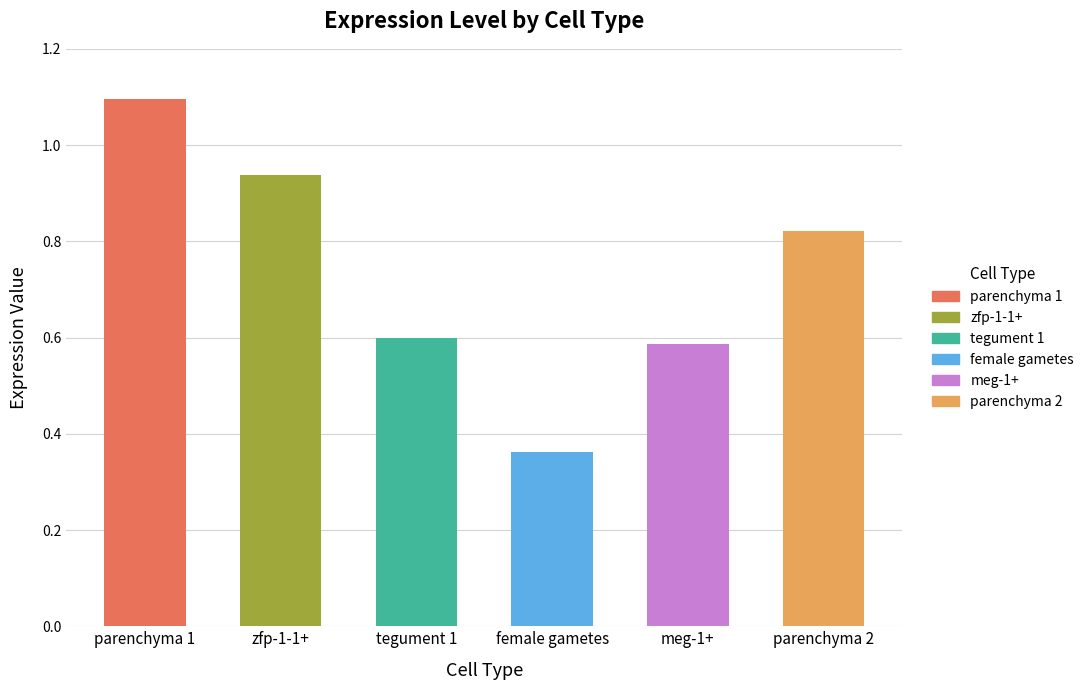

Reading left to right, transcribe all the data shown in this chart.

1.1	0.9	0.6	0.4	0.6	0.8